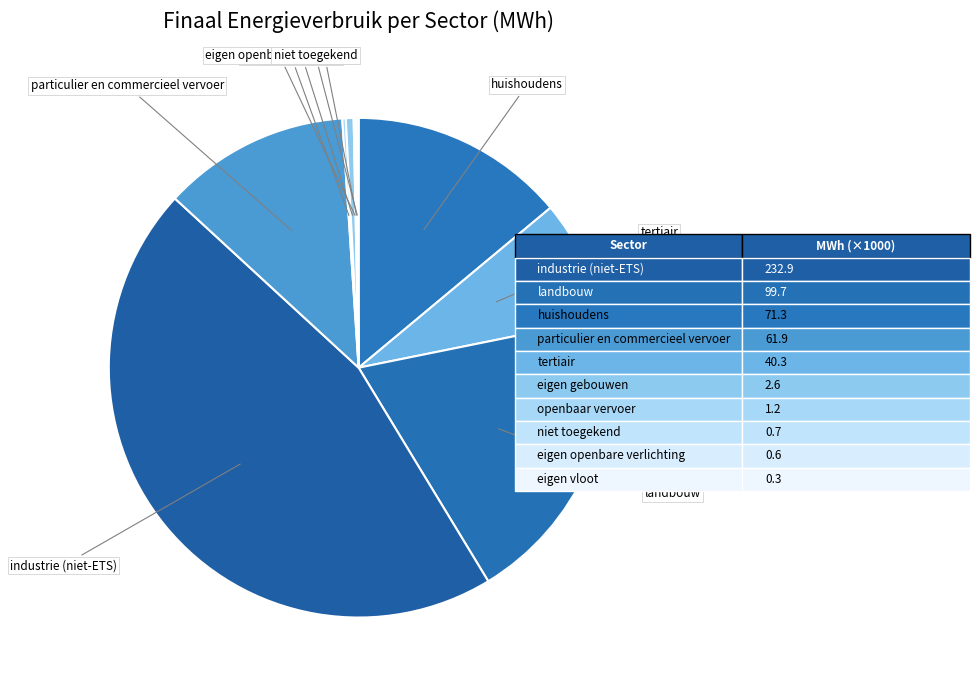

Count the number of slices in the pie.

10